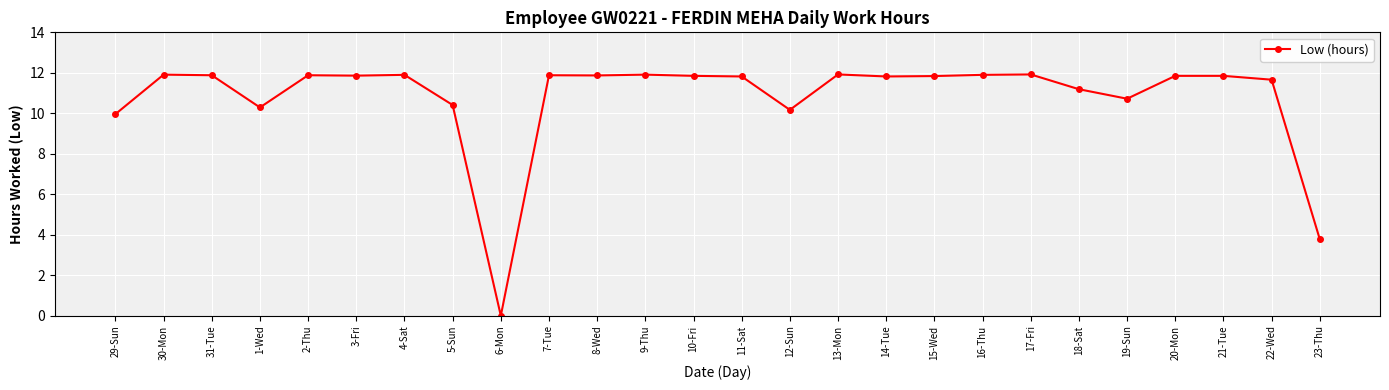

True or false: there are more than 0 points higher than both neighbors.

True